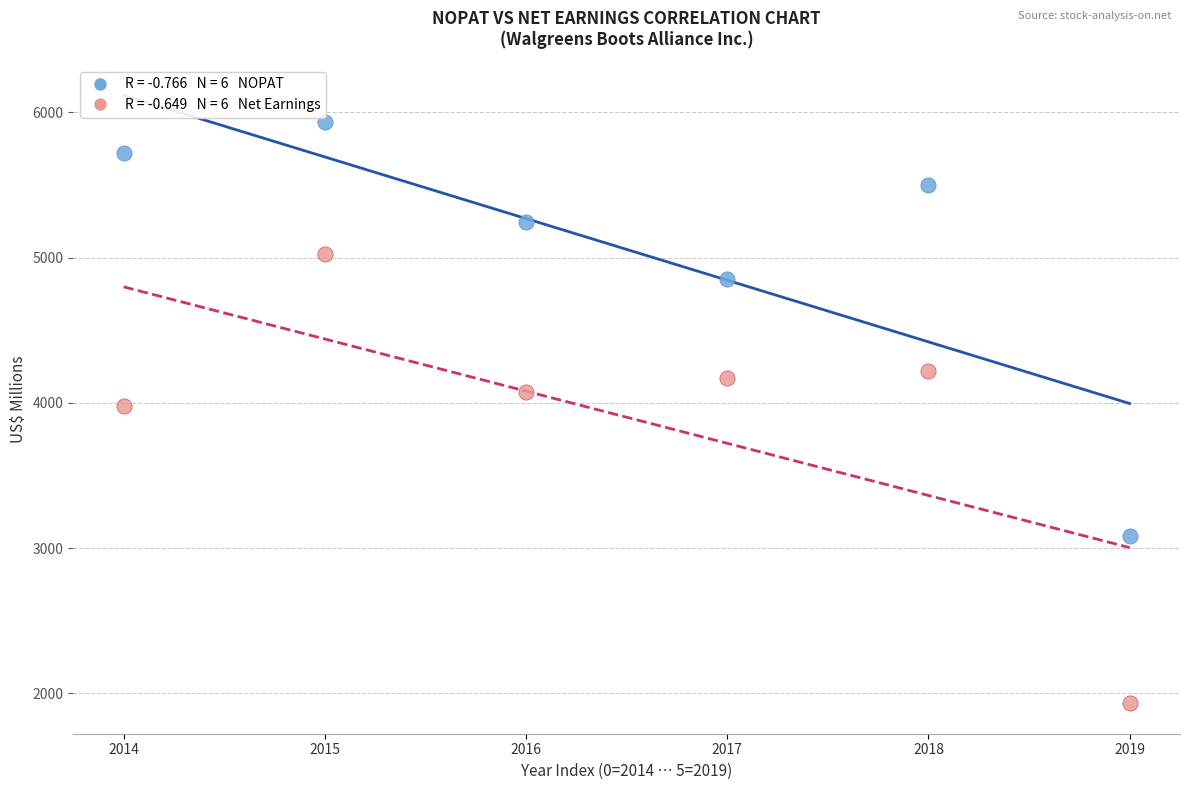

Across all data points, what is the average Y value?

4479